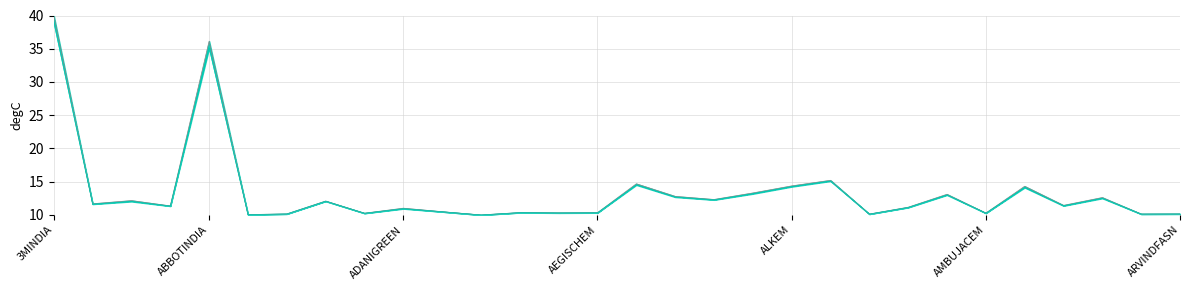

True or false: HIGH has more than 0 points higher than both neighbors.

True